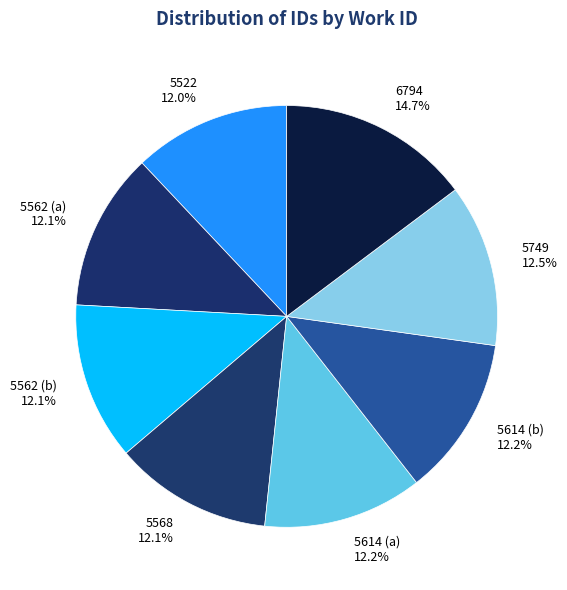

What percentage is the 5562 (b) slice, to the nearest percent?

12%